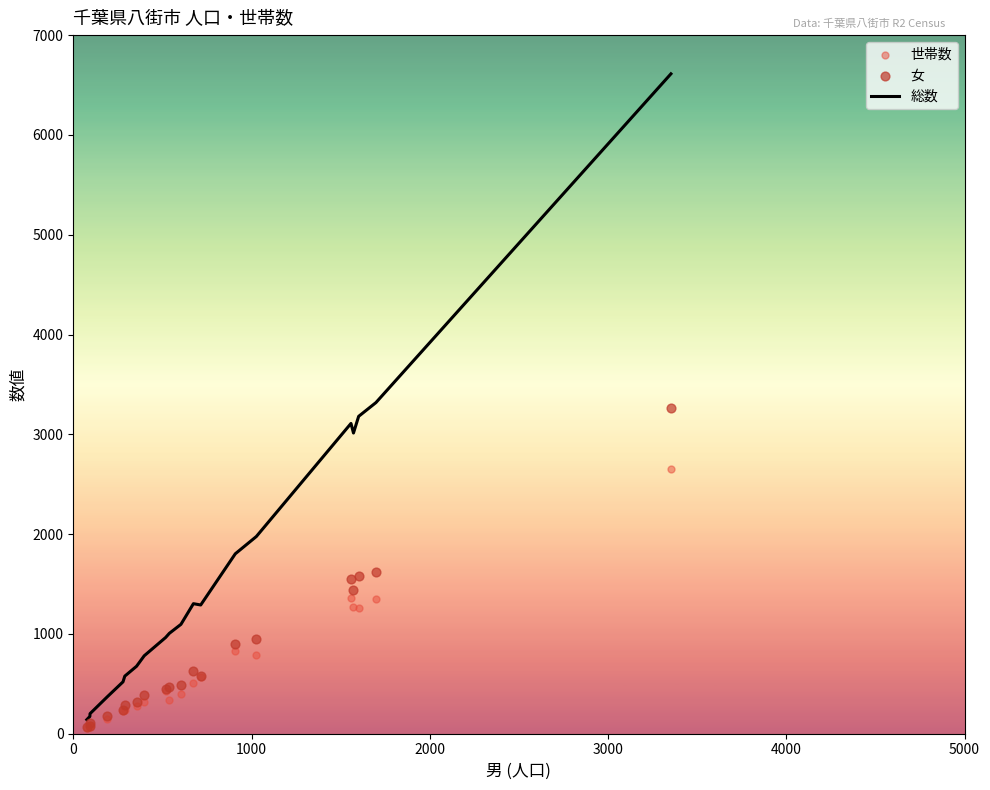

Which series reaches the minimum Y coordinate?

世帯数